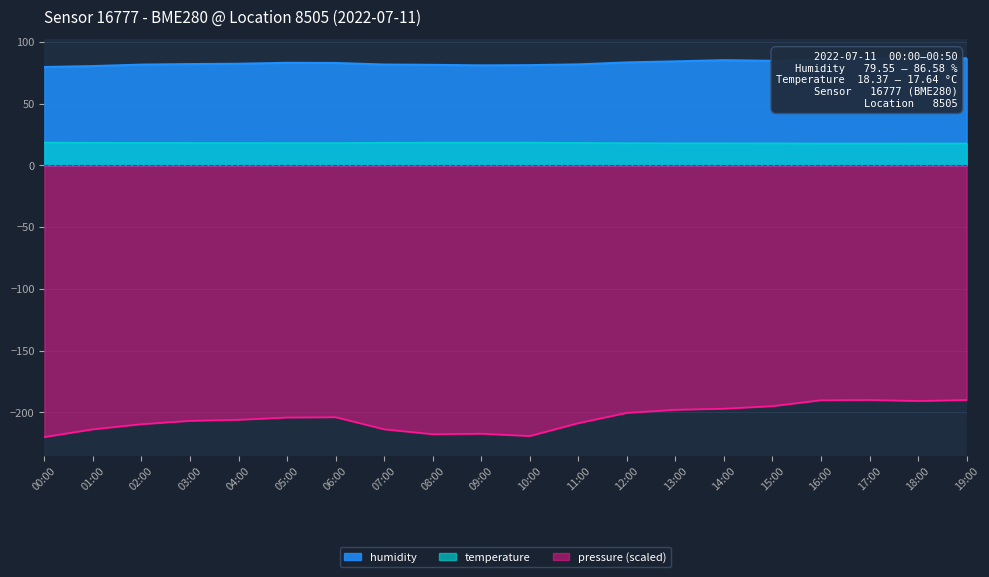

What is the difference between the humidity values at 18:00 and 06:00?

3.3